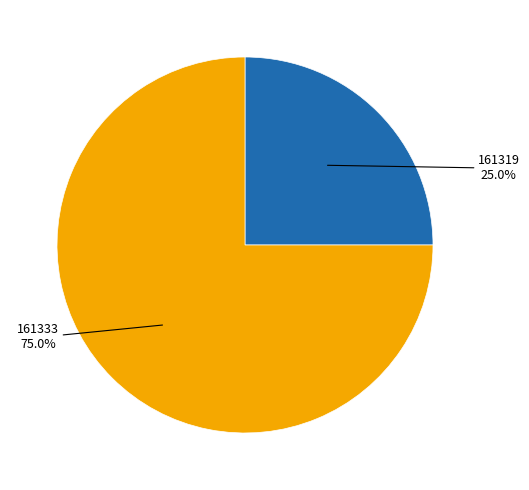

Count the number of slices in the pie.

2